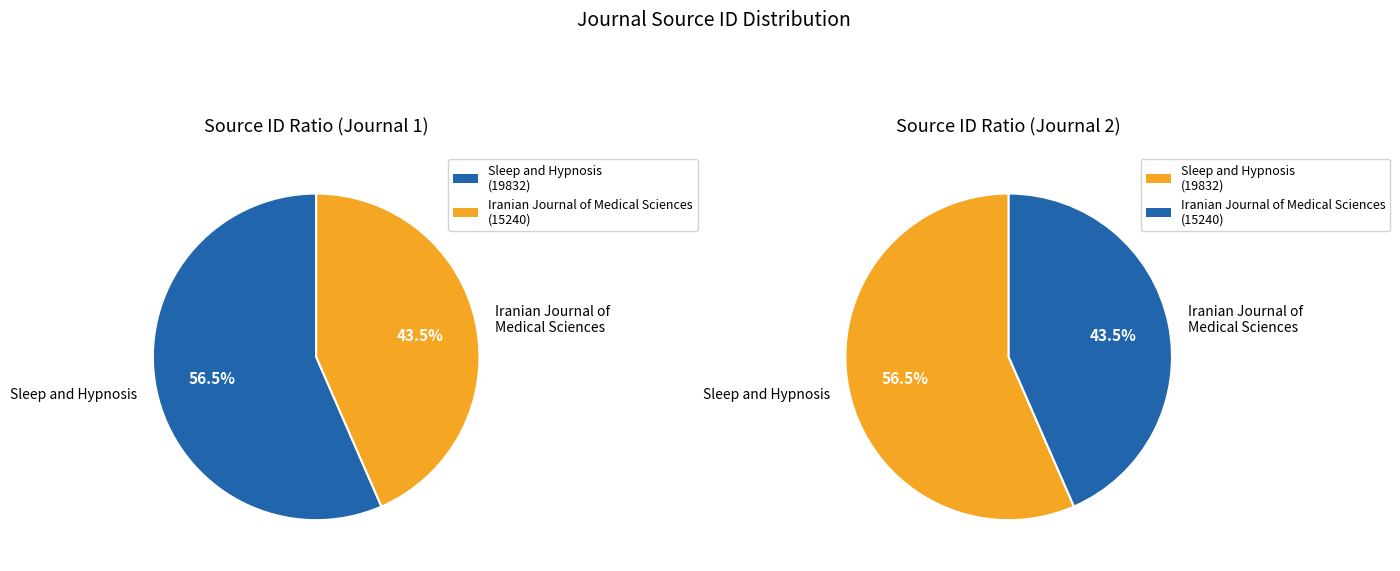

How many slices are in this pie chart?

2